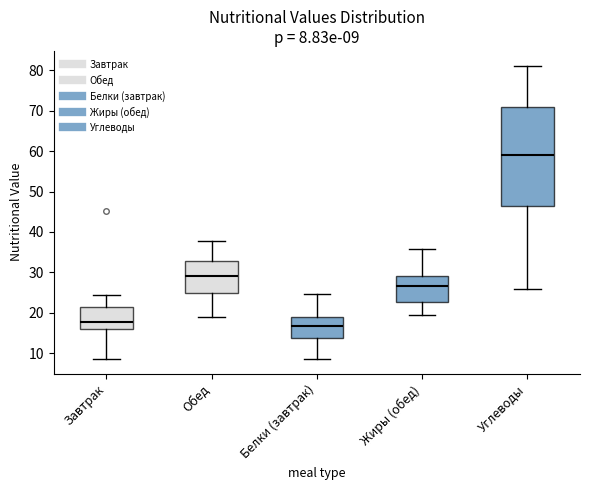

Which box has the lowest median line?

Белки (завтрак)